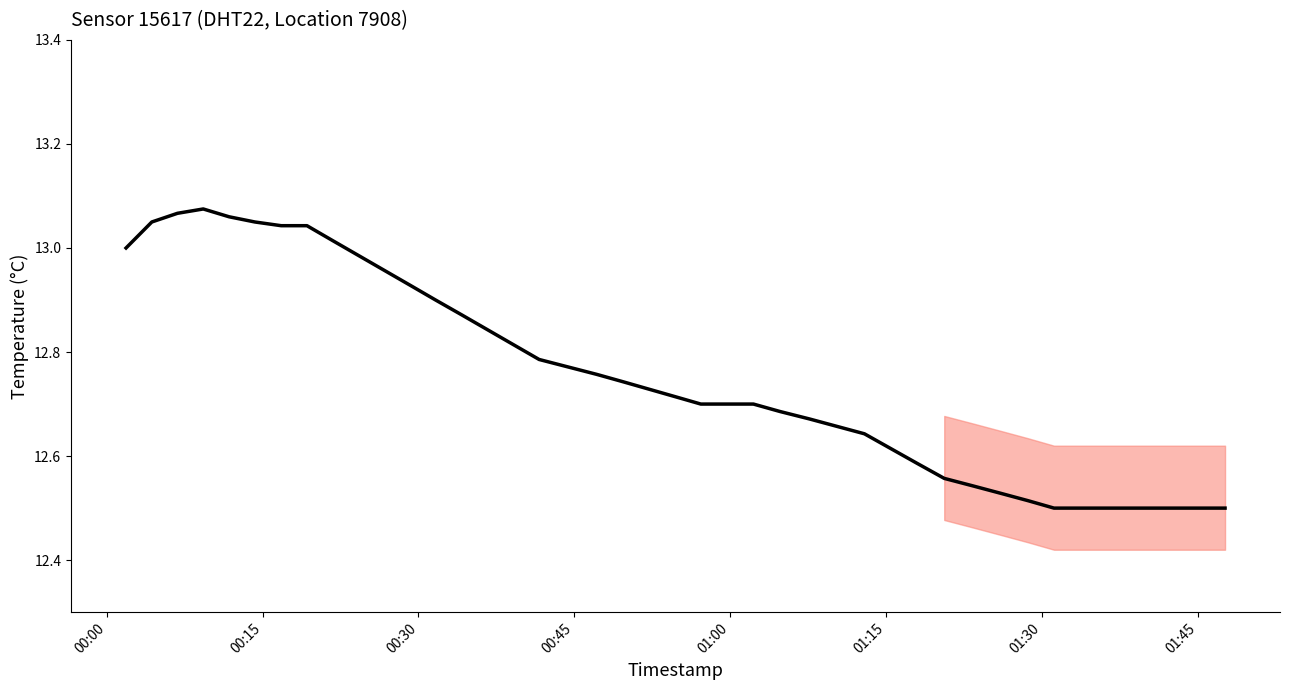

What is the difference between the maximum and minimum values?

0.6